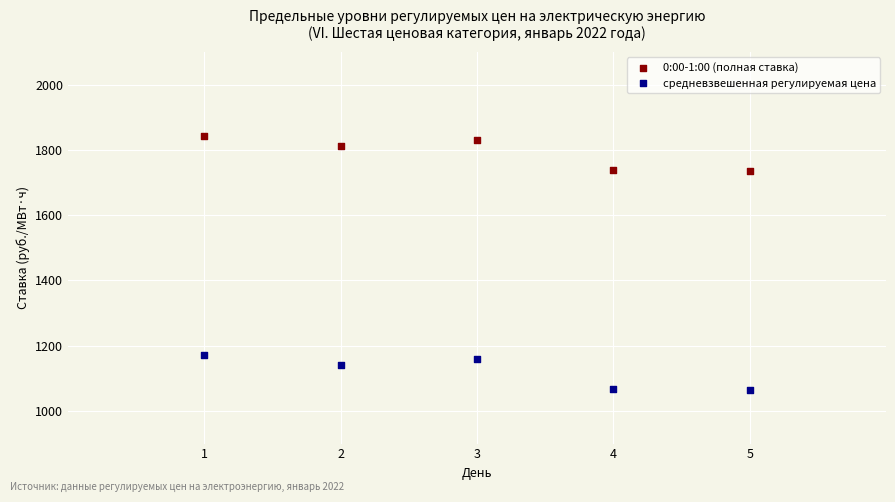

Across all data points, what is the average Y value?

1456.5